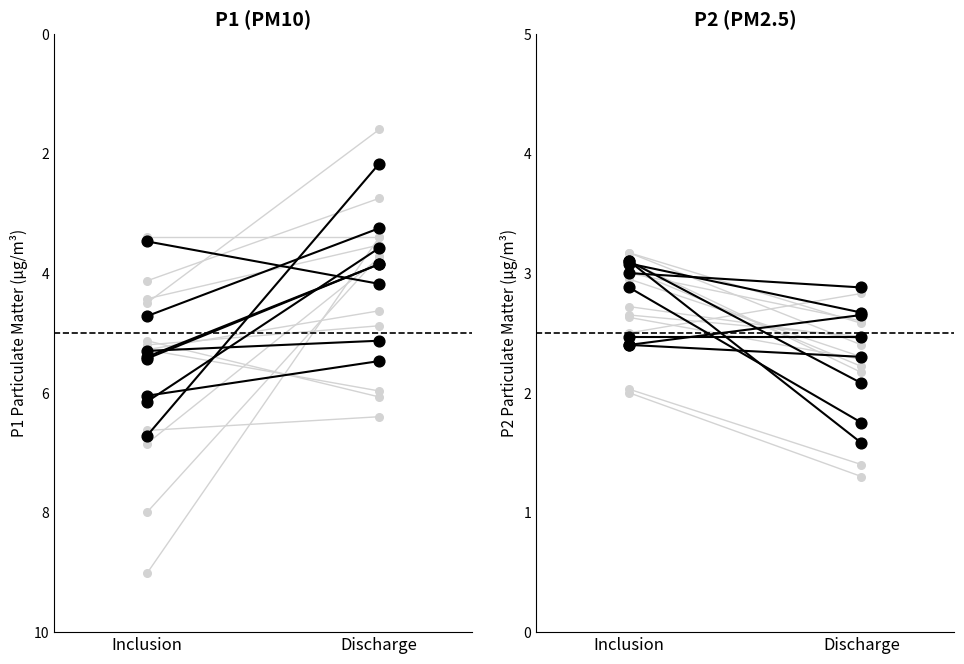

At how many categories does at least one series exceed 8?

1